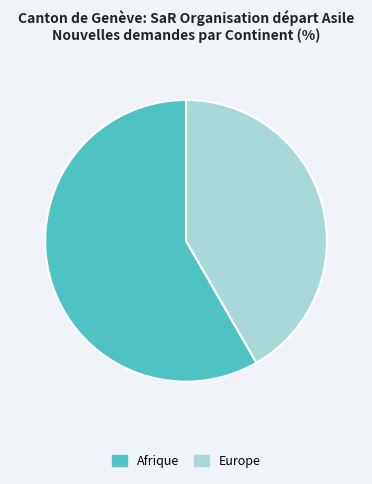

Rank the categories by value from highest to lowest.

Afrique, Europe